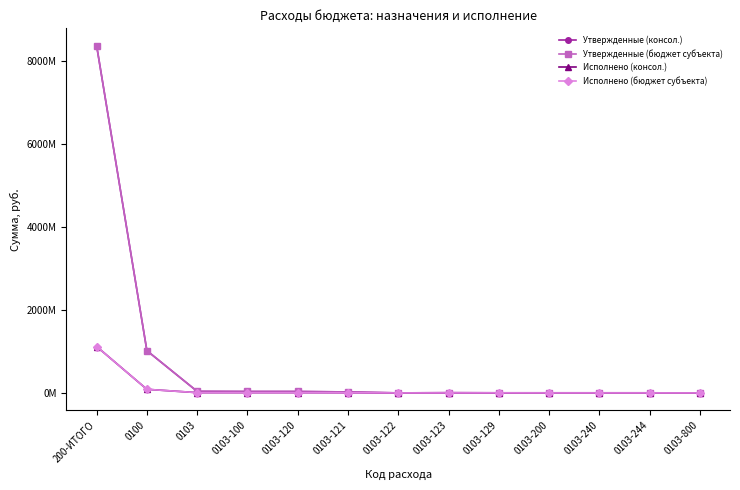

What are all the series names shown in the legend?

Утвержденные (консол.), Утвержденные (бюджет субъекта), Исполнено (консол.), Исполнено (бюджет субъекта)